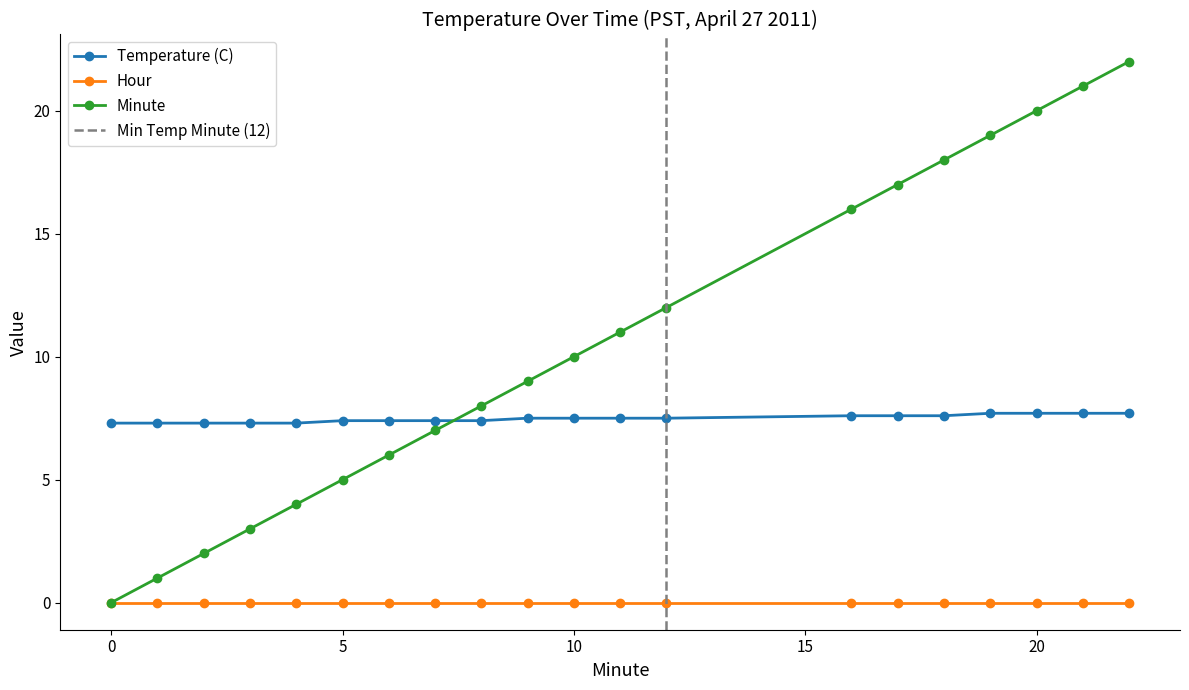

Between 3 and 11, which series saw the biggest shift?

Minute